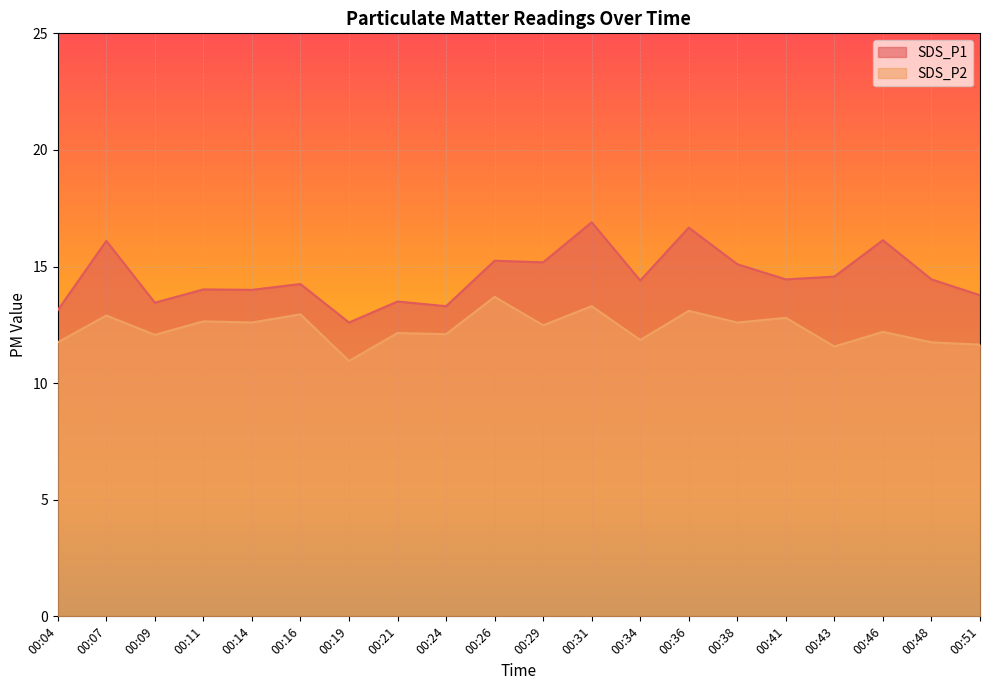

What is the smallest value displayed?

10.9